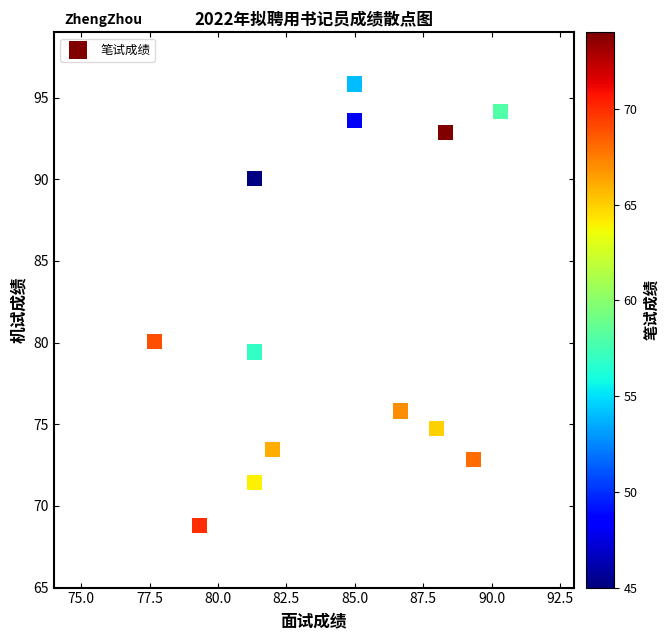

What is the range of Y values (max minus min)?

27.0